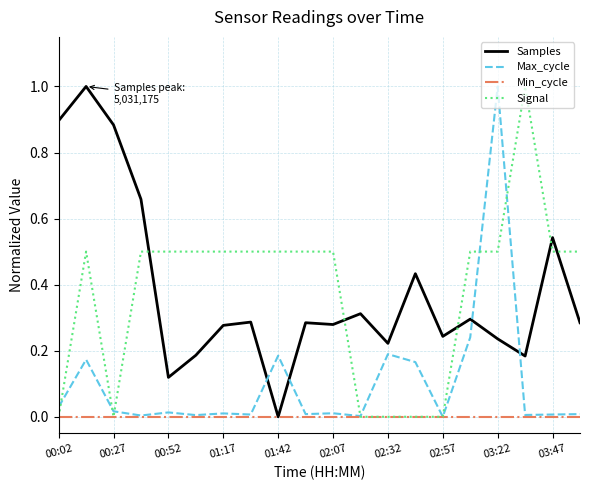

What is the maximum value shown in the chart?

1.0